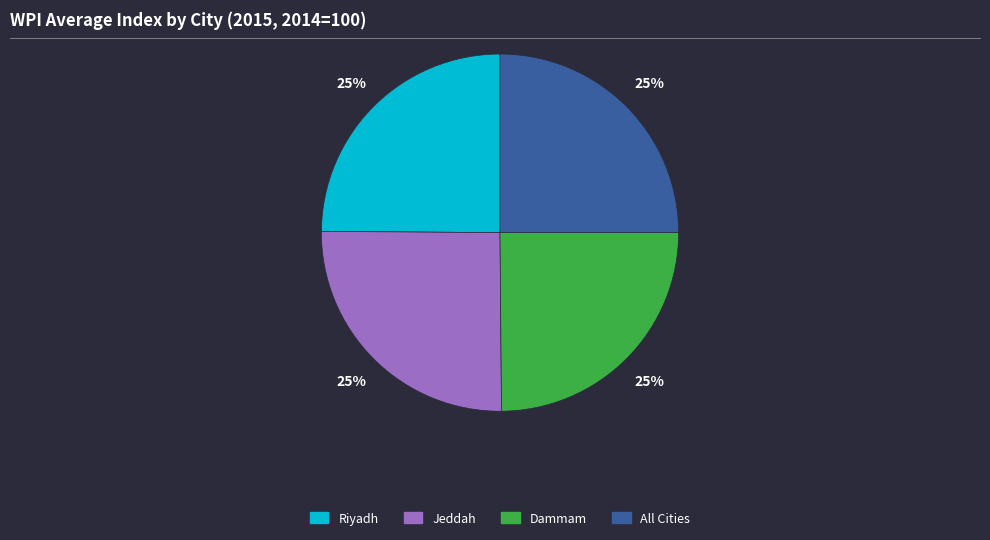

How many segments does this pie chart have?

4